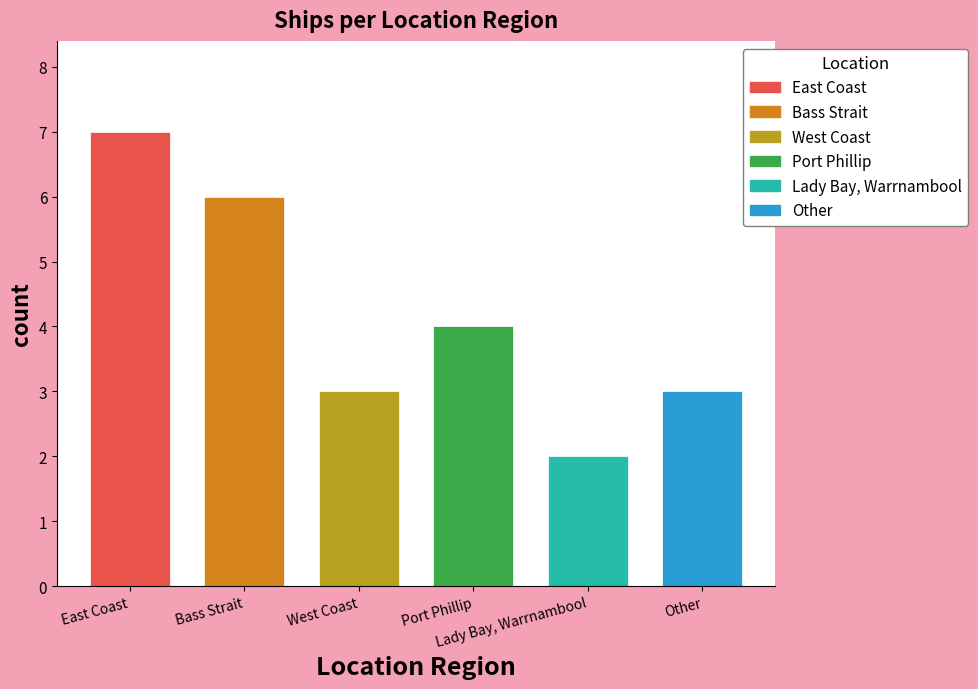

How many data points does each series have?

6